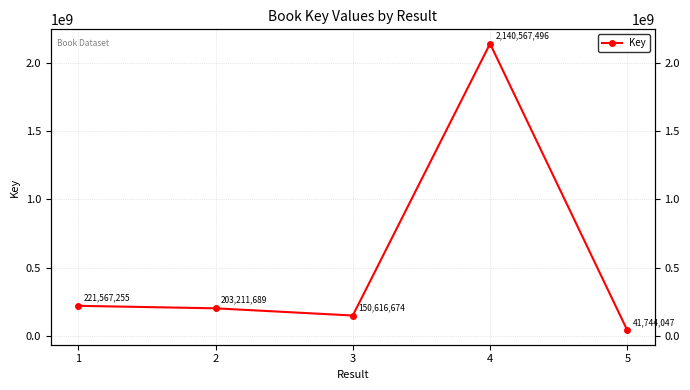

How many lines are shown in the chart?

1